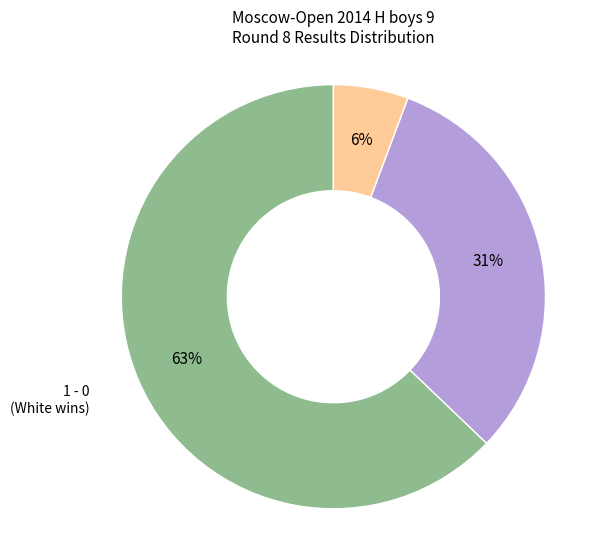

To the nearest percent, what is the average slice percentage?

33%